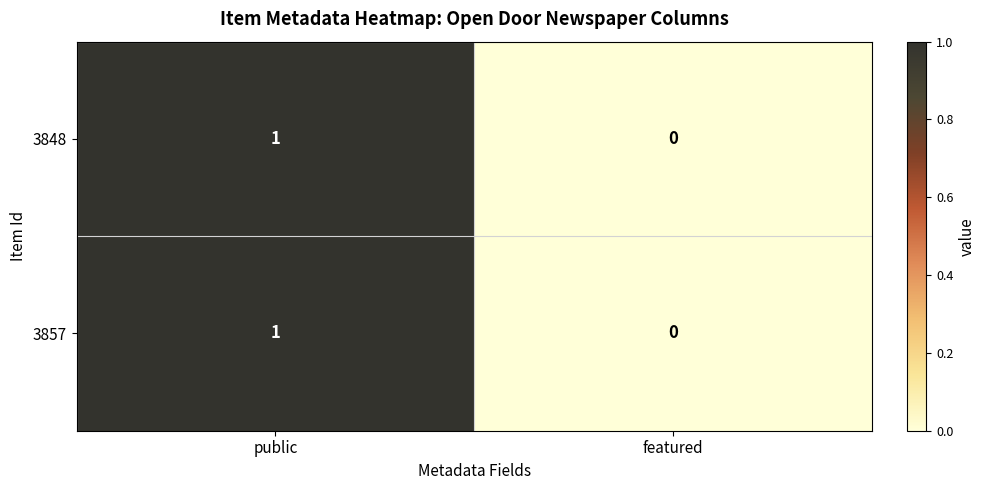

Is the value of 3857 at public greater than the value of 3848 at featured?

Yes